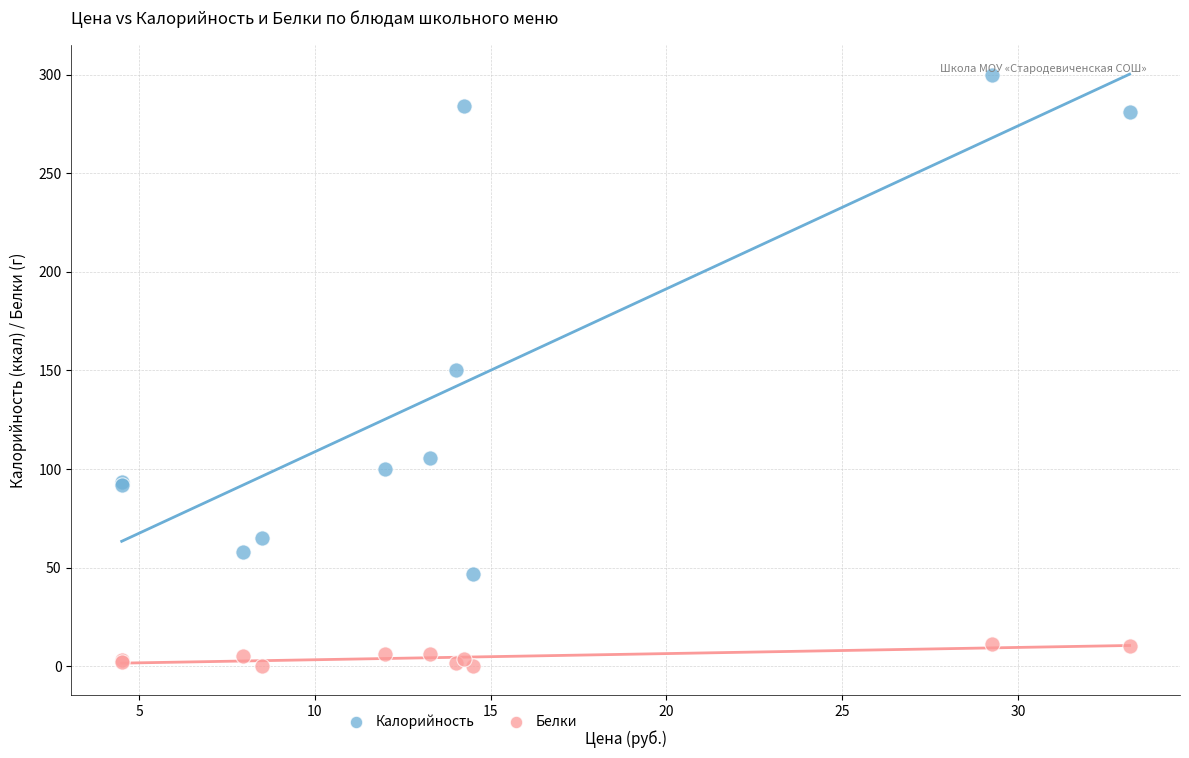

Which series has the largest Y range (max minus min)?

Калорийность